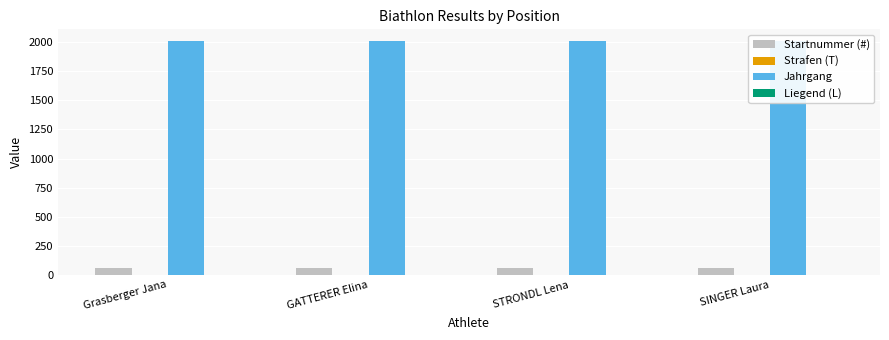

Reading right to left, transcribe all the data shown in this chart.

Startnummer (#): 58	57	59	56
Strafen (T): 1	0	0	0
Jahrgang: 2011	2011	2011	2011
Liegend (L): 1	0	0	0